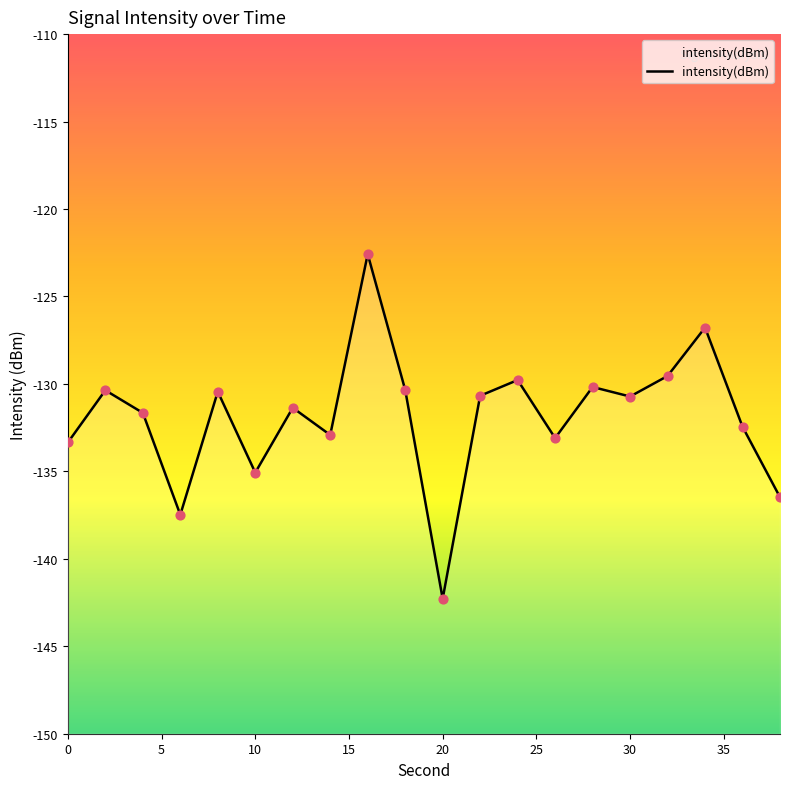

Between 22 and 8, which is larger?

8